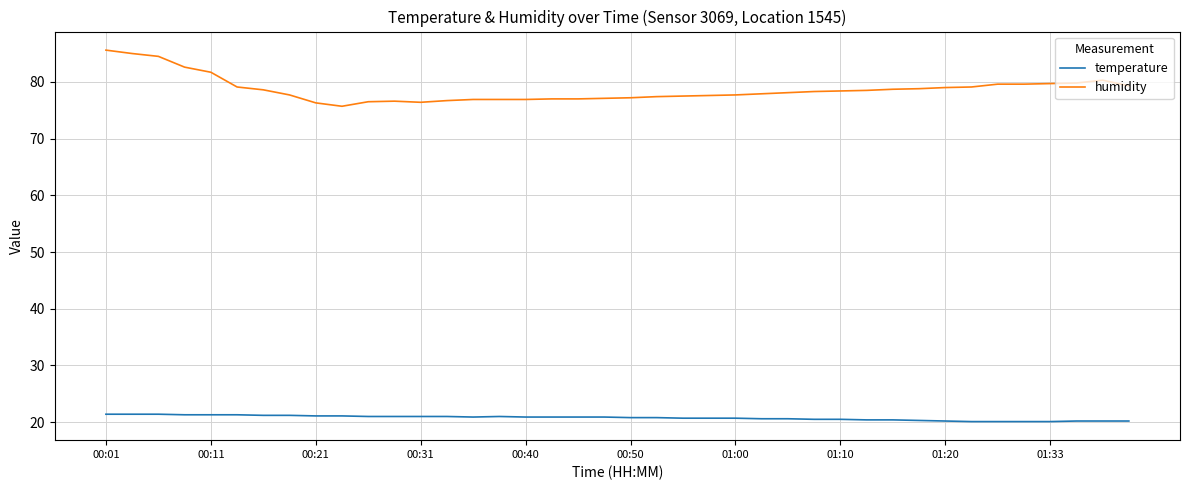

Which series has the largest total across all categories?

humidity